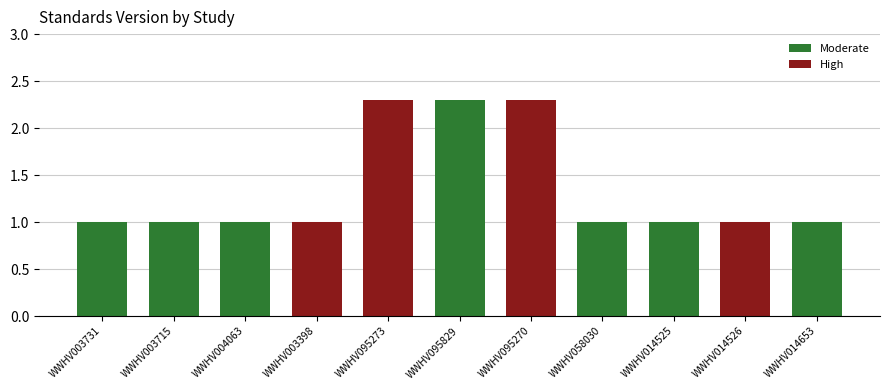

At which label is the value closest to 1?

WWHV003731